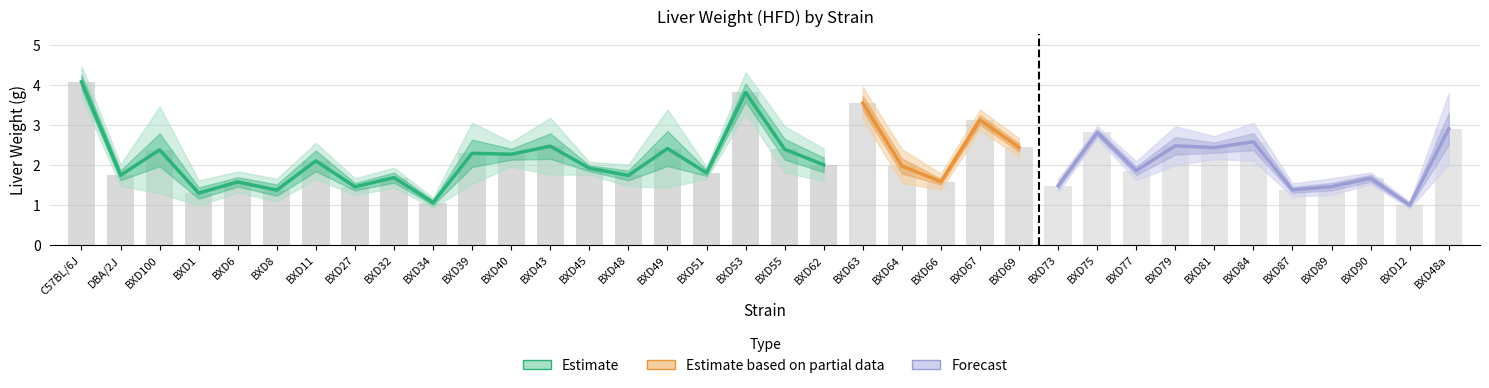

Which category has the lowest value in the minval series?

BXD34